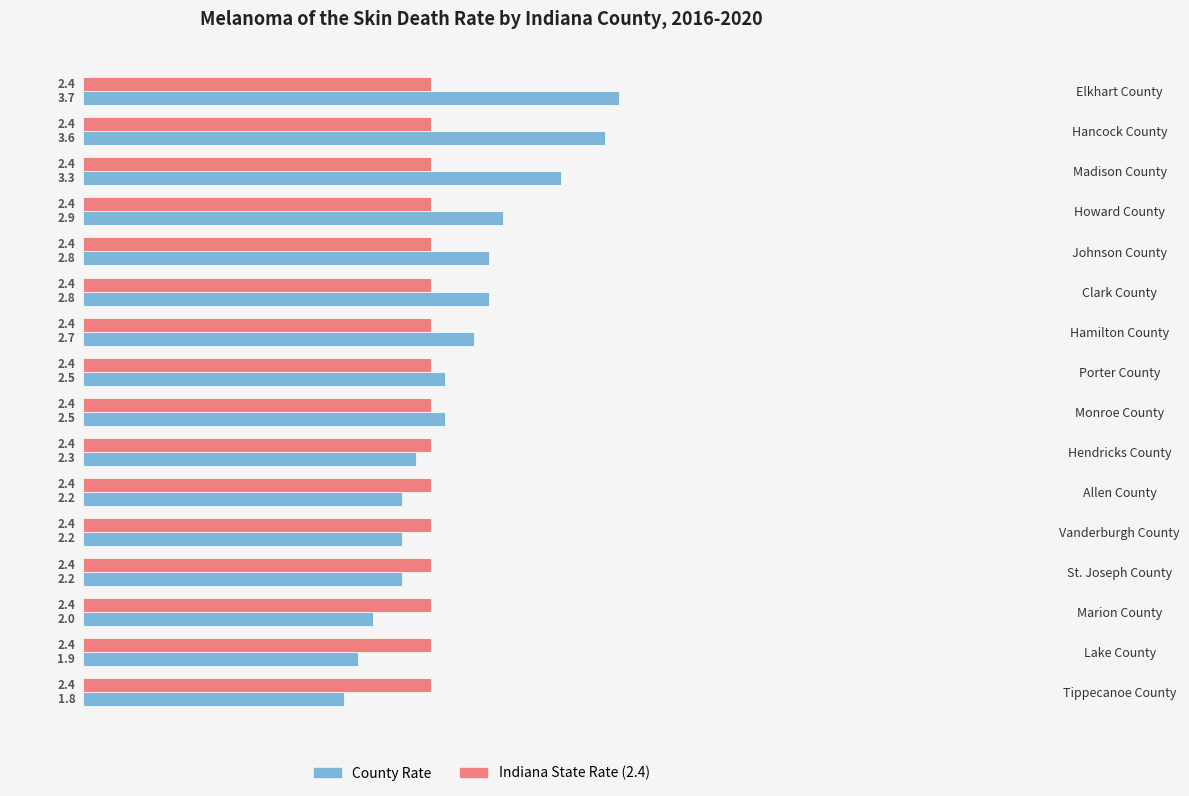

At which category is the sum across all series the highest?

Elkhart County